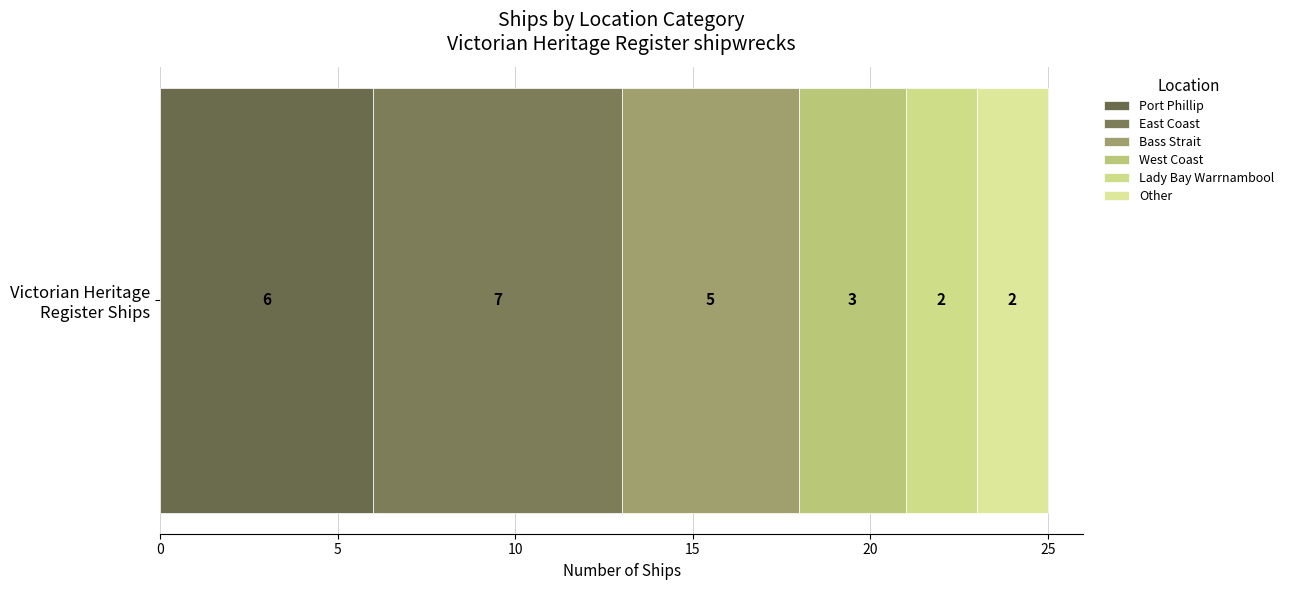

Count the number of categories in the chart.

1